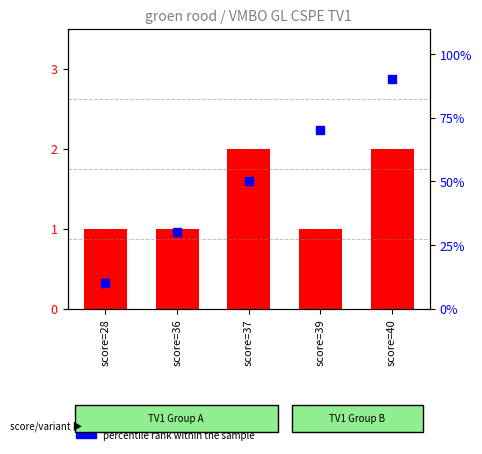

Is the value of percentile rank within the sample at score=39 greater than the value of count at score=36?

No